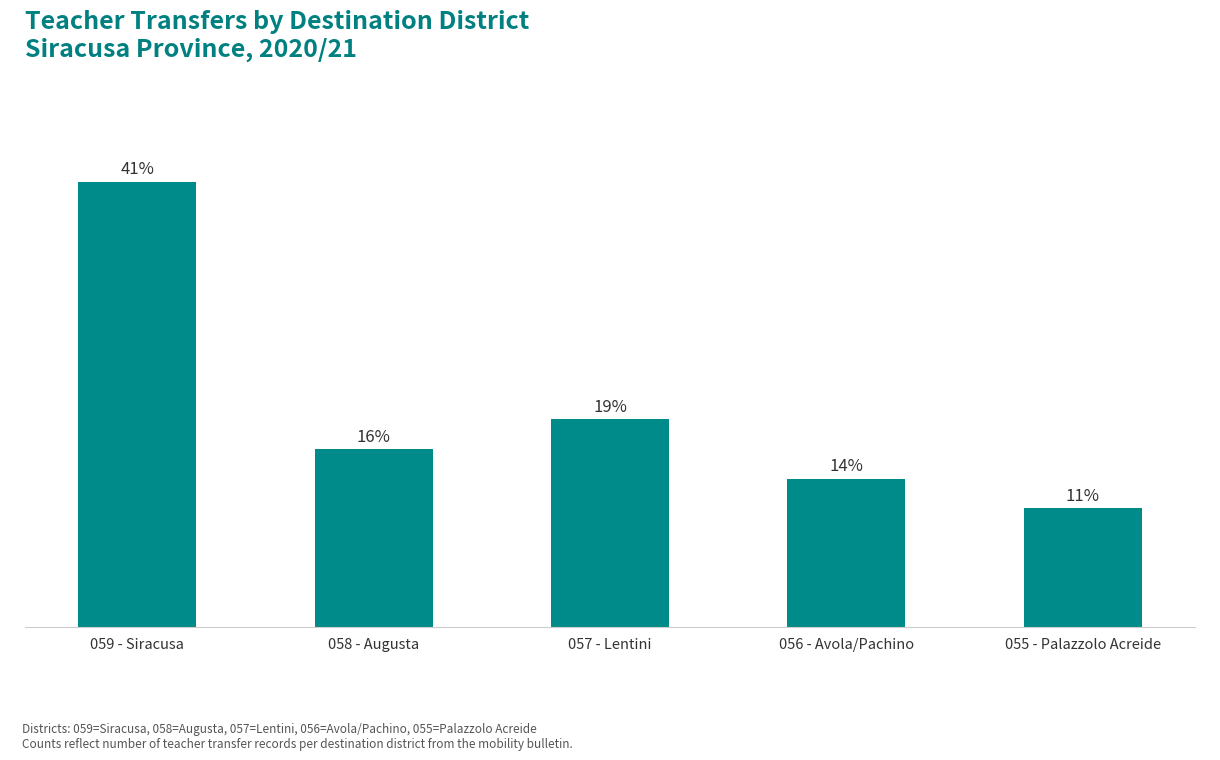

The chart shows a value of 4 at 055 - Palazzolo Acreide. True or false?

True